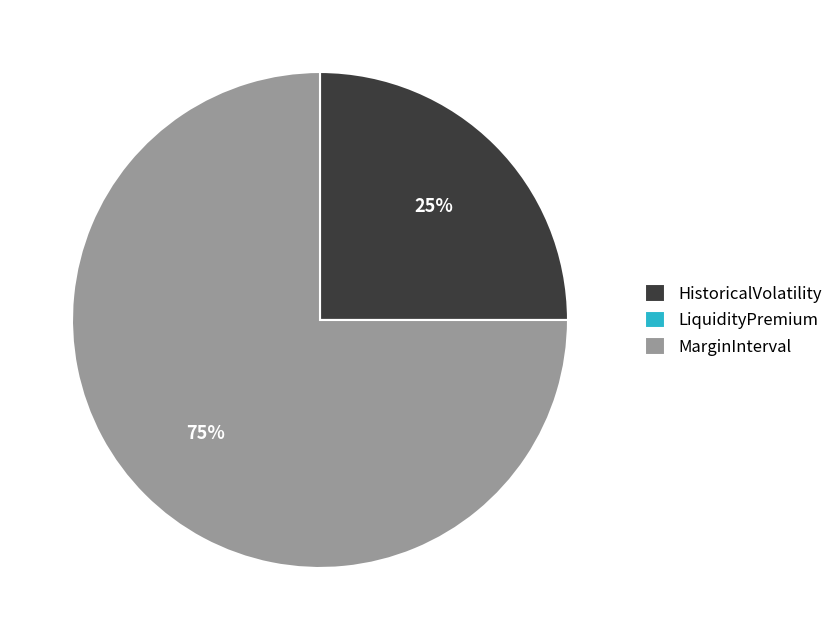

Combined, do MarginInterval and HistoricalVolatility account for over 50%?

Yes